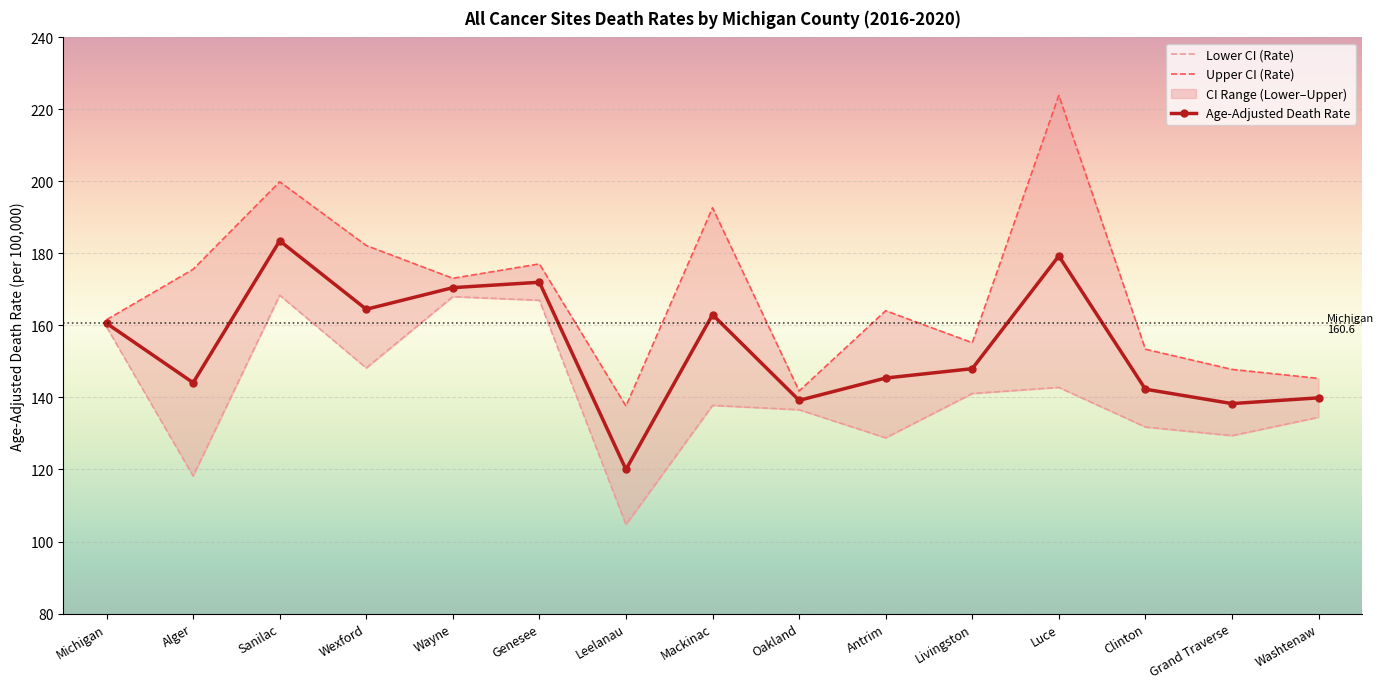

The value of Age-Adjusted Death Rate at Antrim is 89.1. True or false?

False